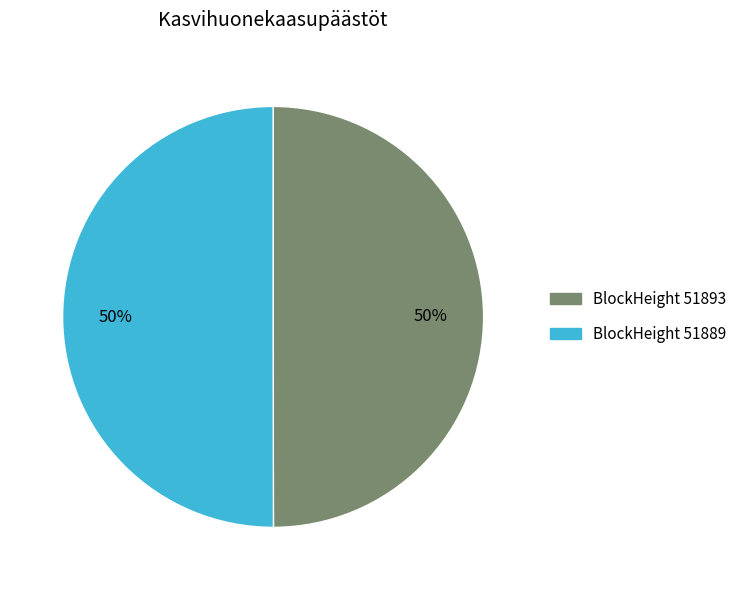

To the nearest percent, what is the average slice percentage?

50%